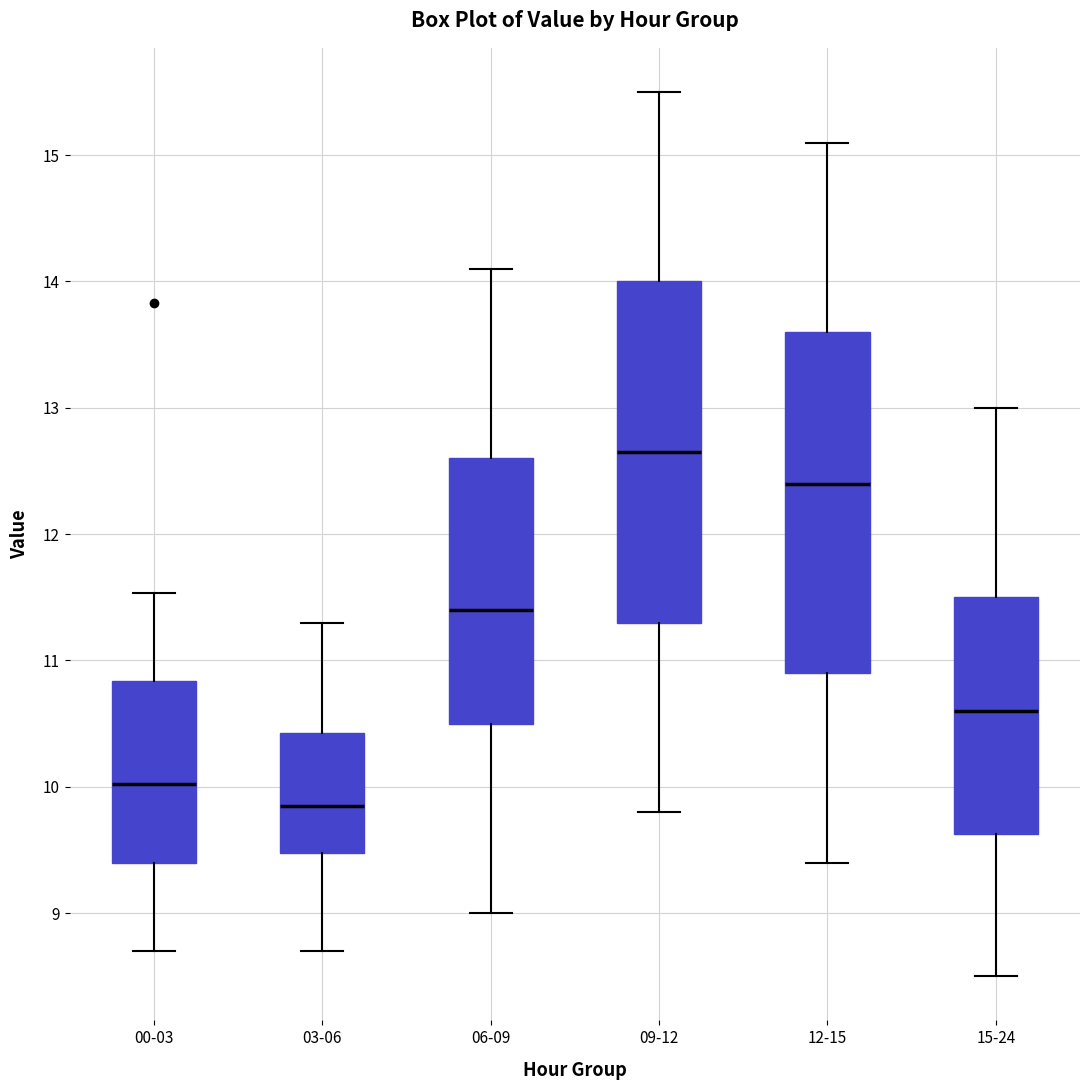

Reading left to right, read every box against the y-axis: the position of its median line, the range the box covers, and the ends of its whiskers. The values are not printed on the chart, so give them approximately, as read against the axis.

00-03: median 10.0, box 9.4 to 10.8, whiskers 8.7 to 11.5
03-06: median 9.9, box 9.5 to 10.4, whiskers 8.7 to 11.3
06-09: median 11.4, box 10.5 to 12.6, whiskers 9.0 to 14.1
09-12: median 12.7, box 11.3 to 14.0, whiskers 9.8 to 15.5
12-15: median 12.4, box 10.9 to 13.6, whiskers 9.4 to 15.1
15-24: median 10.6, box 9.6 to 11.5, whiskers 8.5 to 13.0